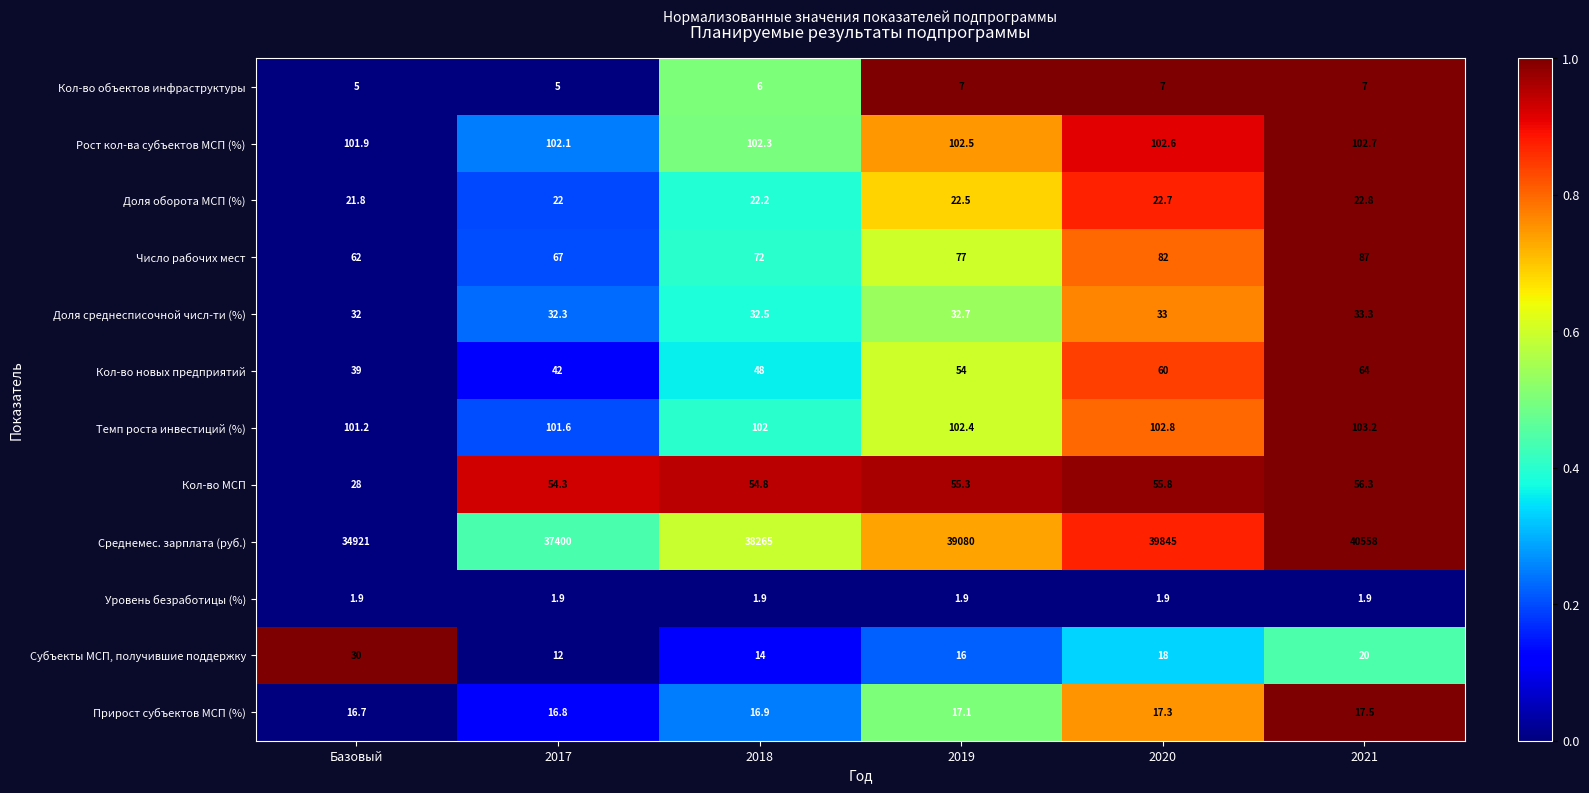

At which label does Кол-во МСП first exceed 55?

2019